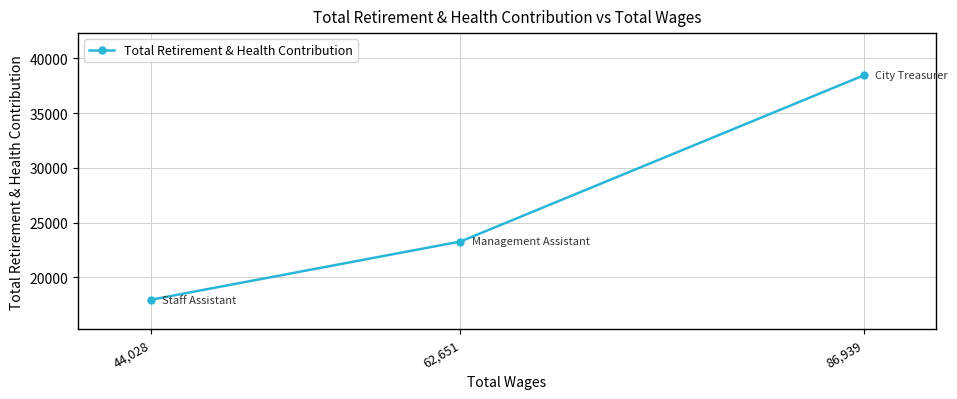

What is the average value?

26567